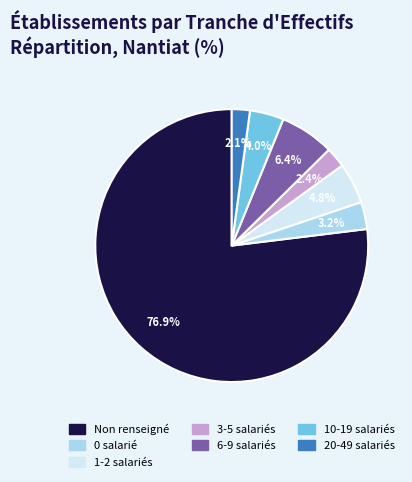

Is there any slice that represents more than half of the pie?

Yes